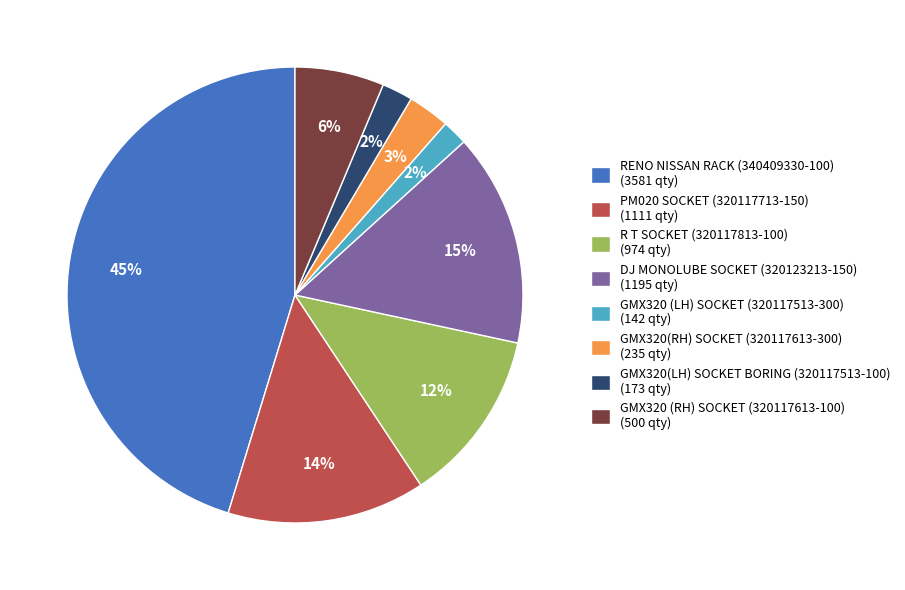

Does R T SOCKET (320117813-100) account for over 50% of the chart?

No